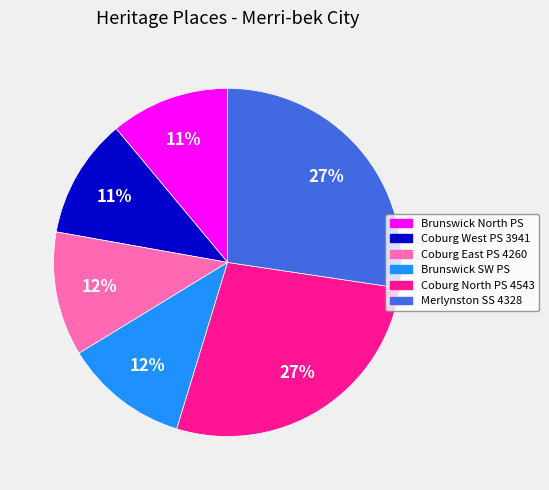

To the nearest percent, what is the average slice percentage?

17%